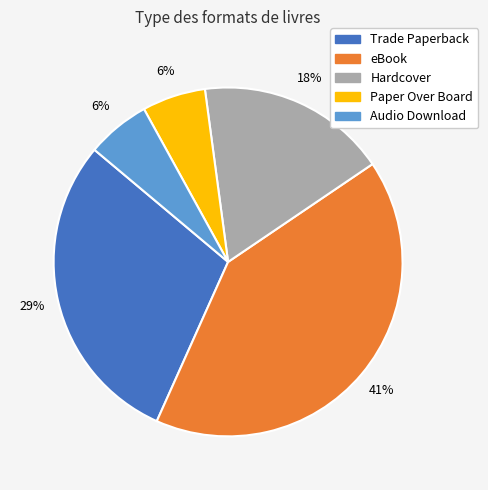

How many slices are in this pie chart?

5